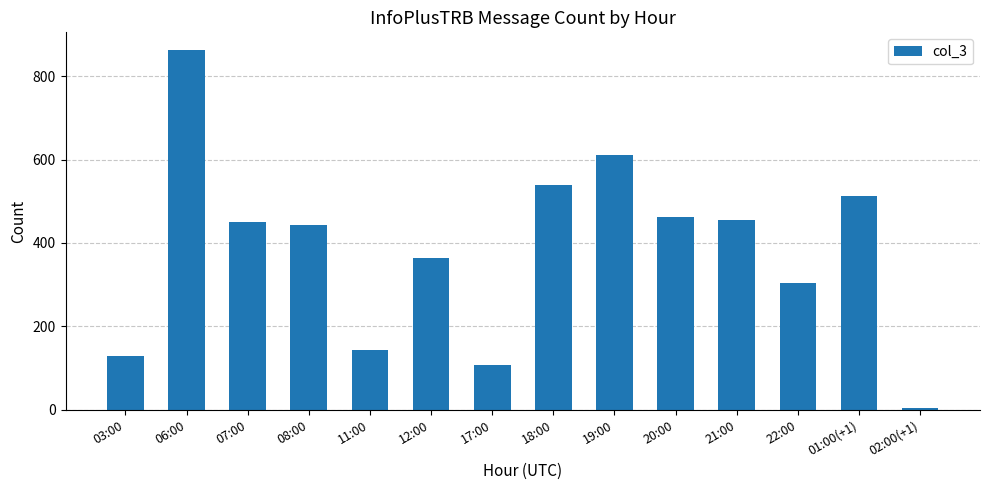

Where is the data nearest to the value 433?

08:00